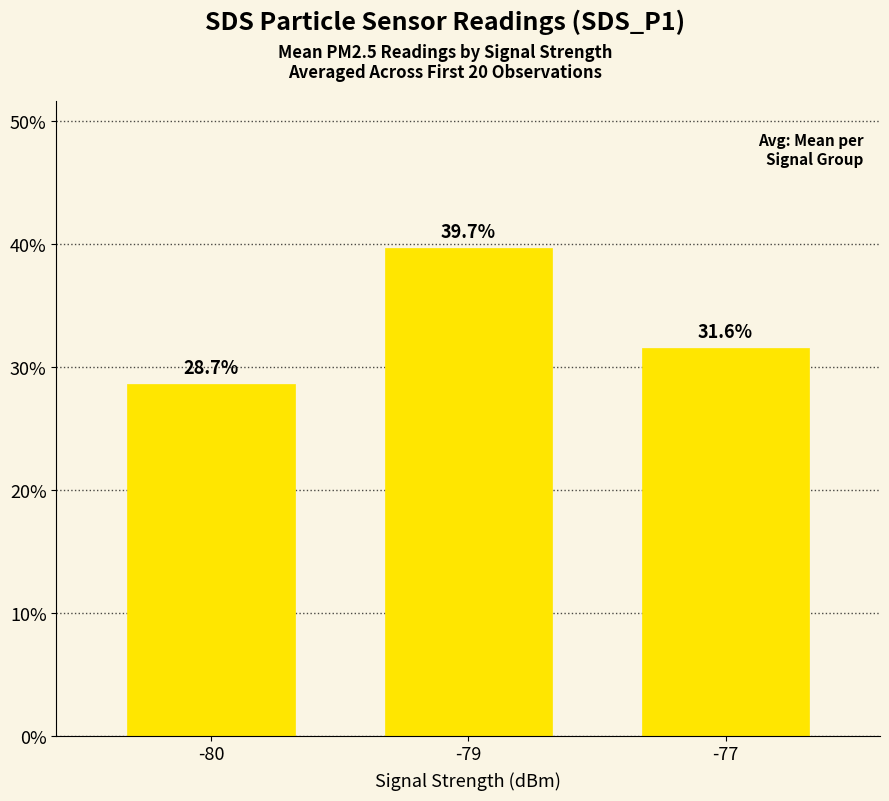

How many series are shown in this chart?

1